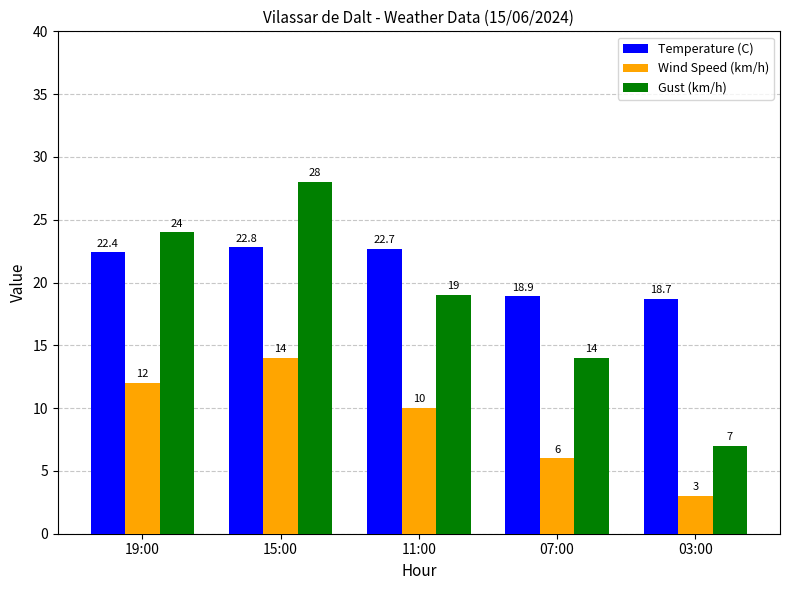

Which series has the largest total across all categories?

Temperature (C)